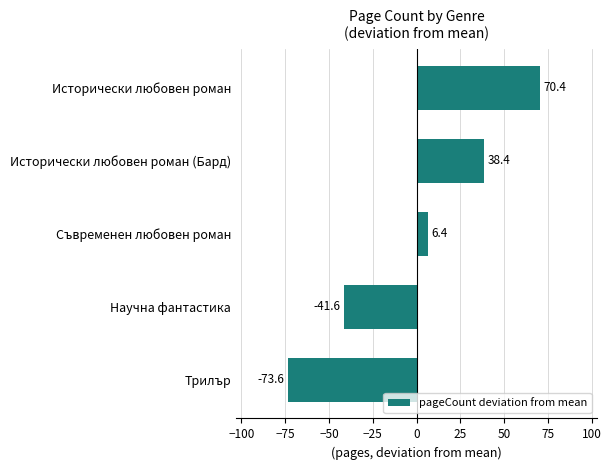

Reading bottom to top, extract all data points from this chart.

Трилър=-73.6	Научна фантастика=-41.6	Съвременен любовен роман=6.4	Исторически любовен роман (Бард)=38.4	Исторически любовен роман=70.4